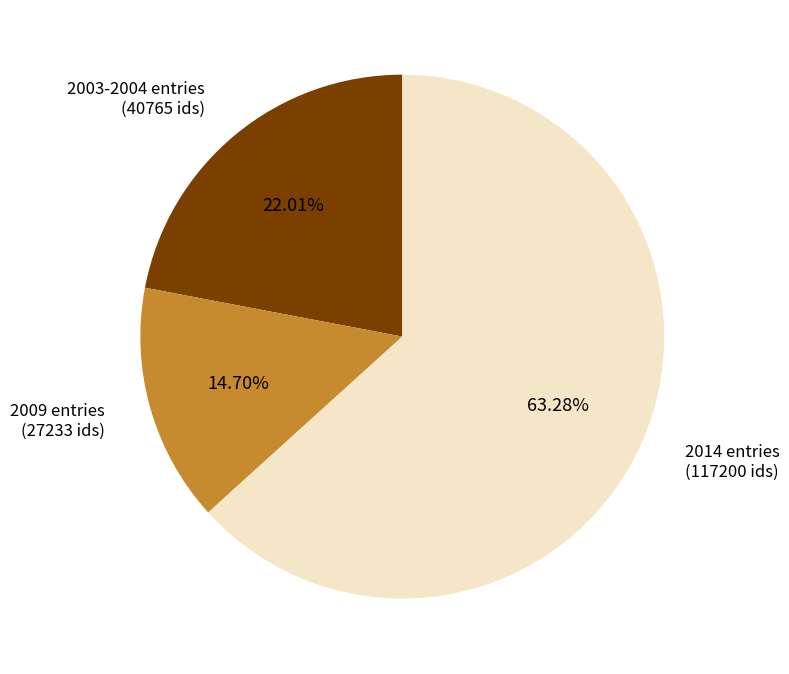

Is there a majority slice in this chart?

Yes